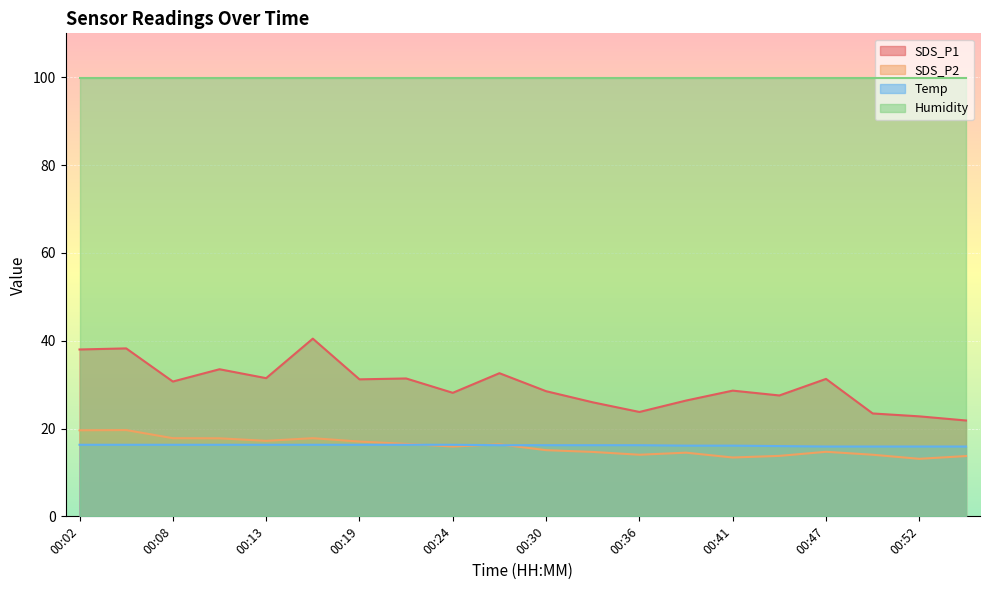

True or false: Temp and SDS_P1 cross at least once.

False